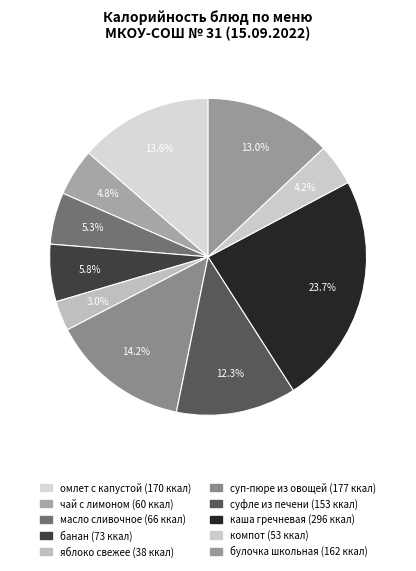

Do масло сливочное and банан together represent more than half of the pie?

No